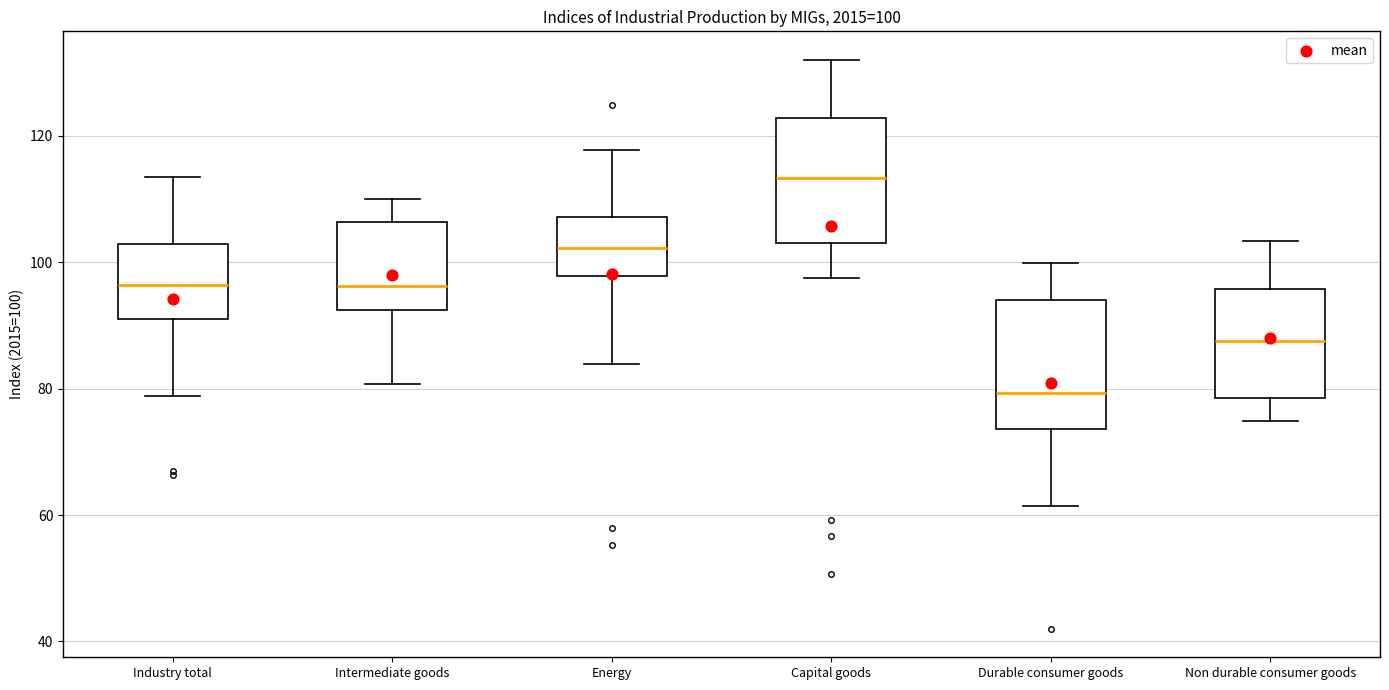

Which box has the highest median line?

Capital goods